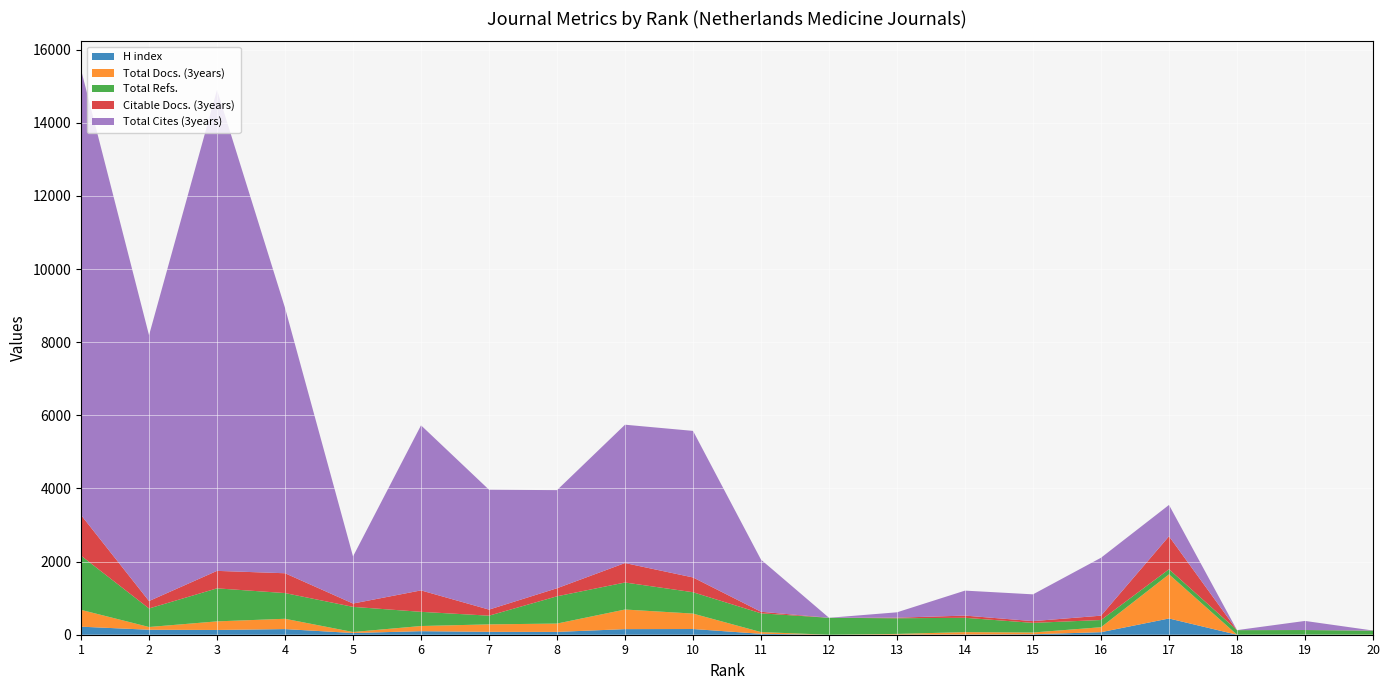

Reading left to right, extract all data points from this chart.

H index: 1=220	2=136	3=130	4=154	5=47	6=97	7=79	8=77	9=153	10=156	11=25	12=0	13=4	14=7	15=13	16=69	17=444	18=0	19=4	20=0
Total Docs. (3years): 1=460	2=75	3=235	4=282	5=27	6=141	7=204	8=228	9=536	10=422	11=47	12=0	13=18	14=64	15=48	16=136	17=1207	18=1	19=1	20=3
Total Refs.: 1=1481	2=507	3=903	4=703	5=688	6=388	7=238	8=746	9=739	10=584	11=513	12=463	13=428	14=392	15=263	16=197	17=139	18=124	19=123	20=109
Citable Docs. (3years): 1=1112	2=203	3=478	4=542	5=91	6=586	7=166	8=220	9=532	10=404	11=43	12=0	13=16	14=60	15=48	16=119	17=902	18=1	19=1	20=3
Total Cites (3years): 1=12180	2=7269	3=13154	4=7256	5=1288	6=4514	7=3278	8=2683	9=3783	10=4008	11=1425	12=0	13=147	14=683	15=732	16=1584	17=857	18=0	19=248	20=0